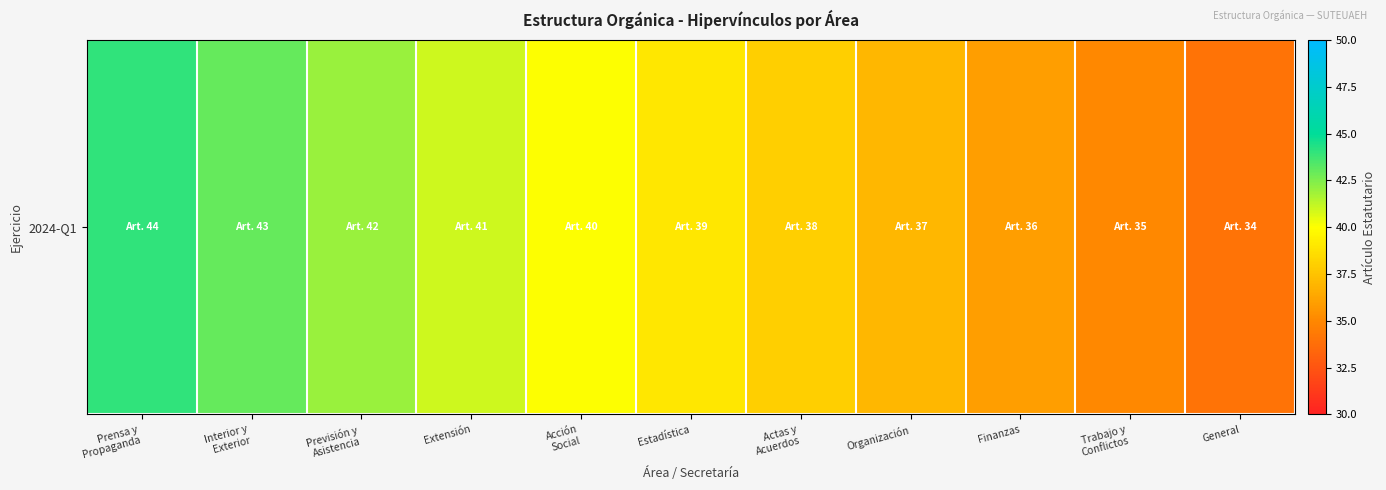

What is the difference between the maximum and minimum values?

10